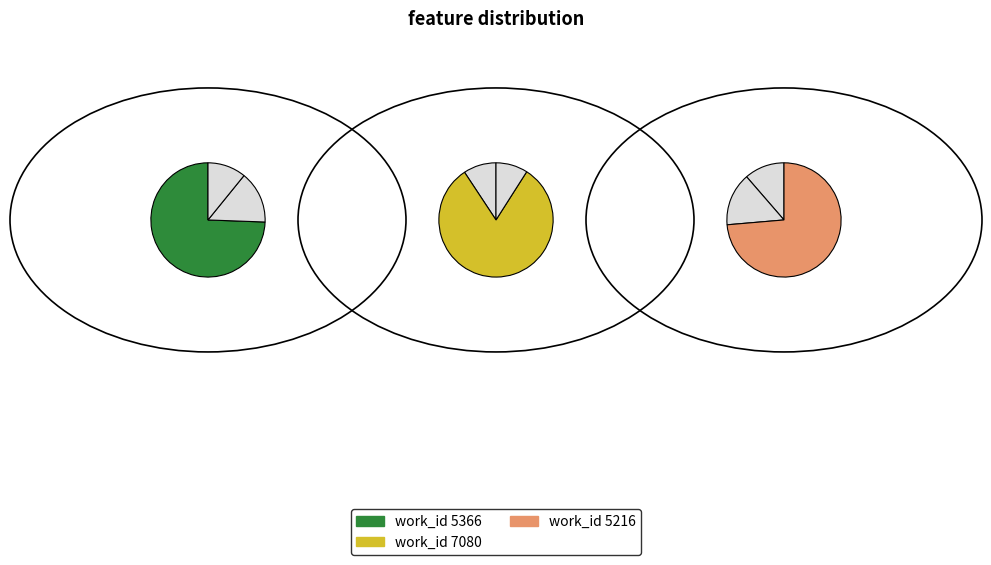

How many slices are in this pie chart?

3